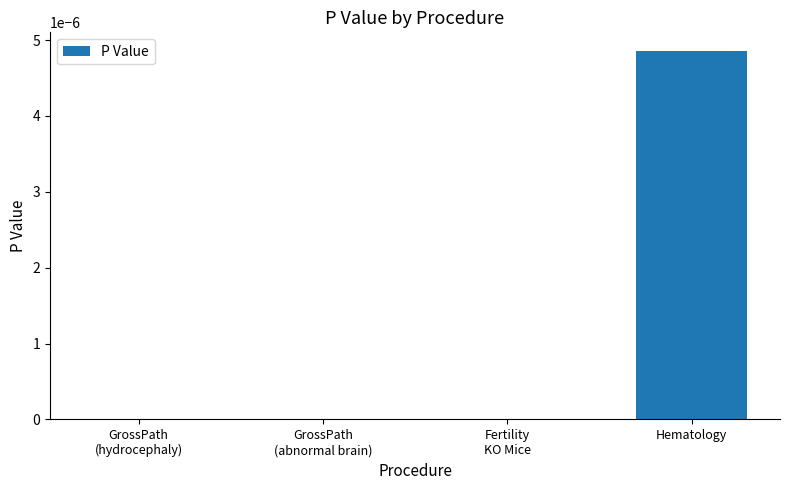

The chart shows a value of 0.0 at Hematology. True or false?

True